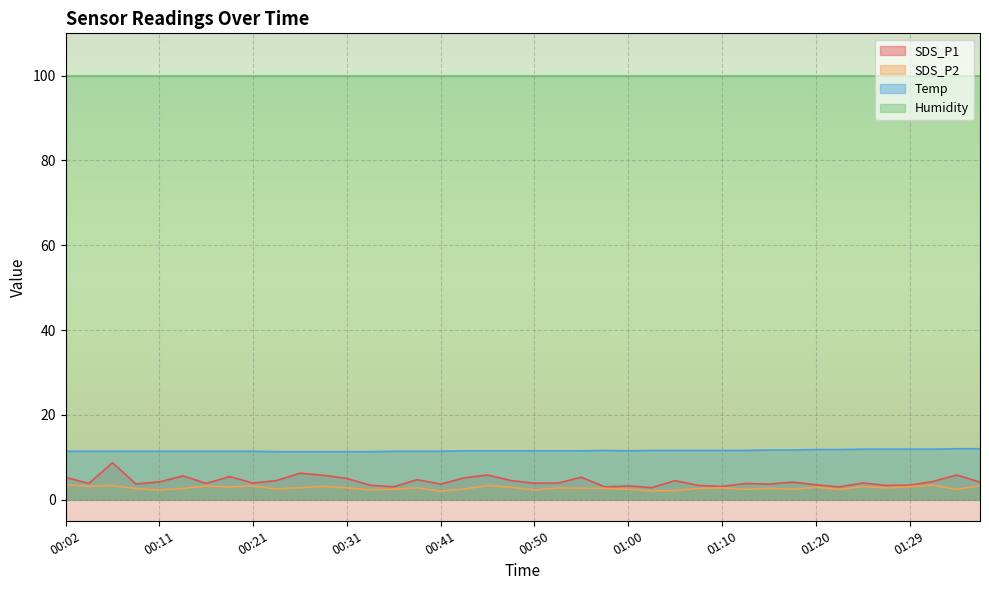

What are all the series names shown in the legend?

SDS_P1, SDS_P2, Temp, Humidity